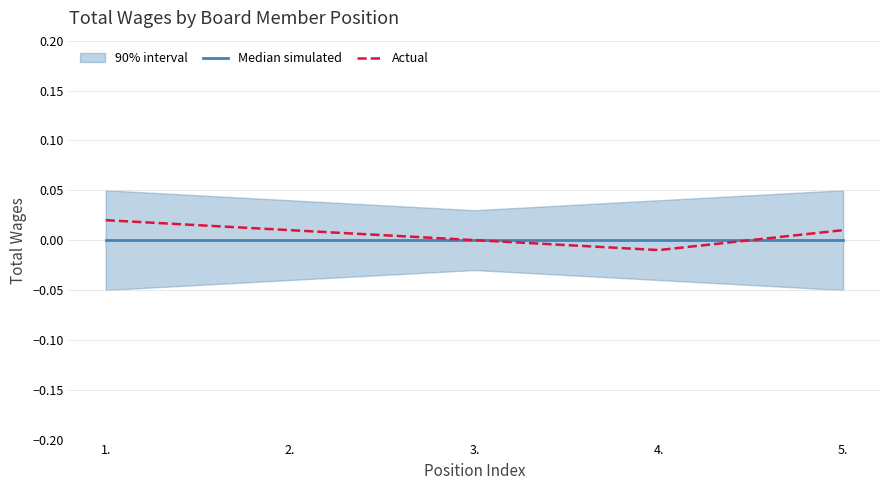

At which label is Median simulated closest to 0?

1.